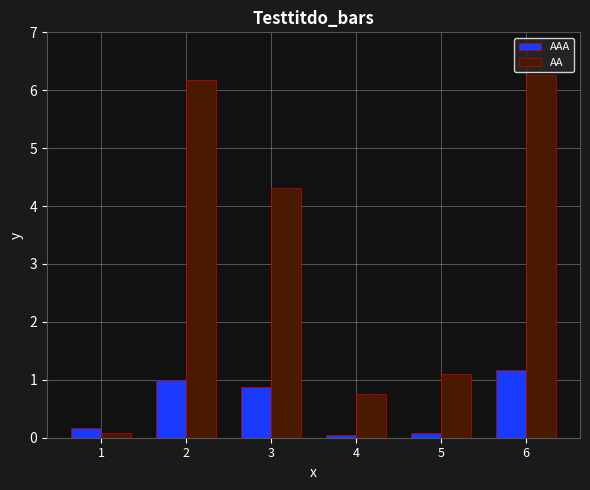

At which category is the sum across all series the highest?

6